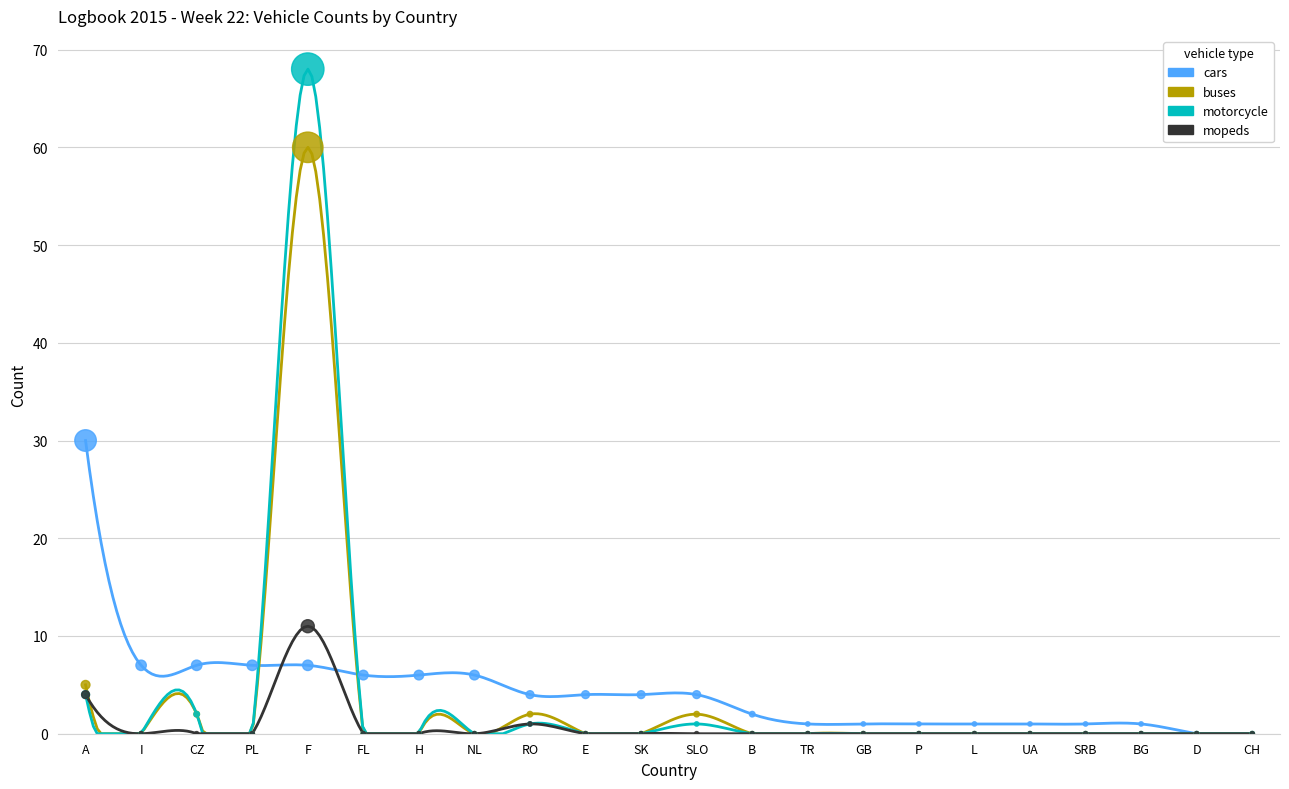

Which series reaches the minimum Y coordinate?

cars